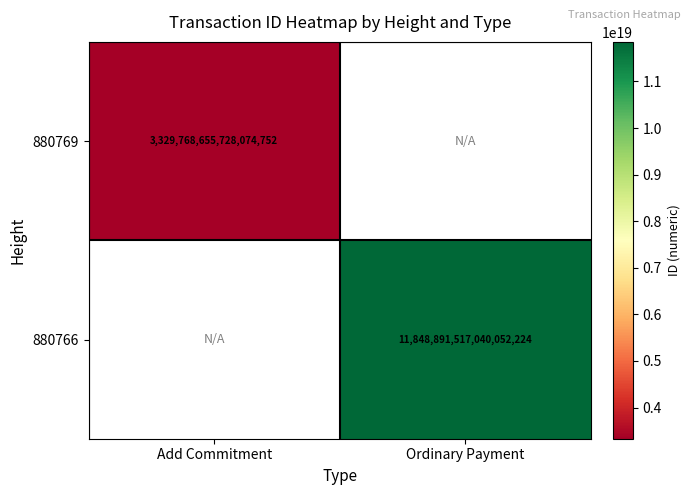

The value of 880769 at Add Commitment is 5180222953228018688. True or false?

False